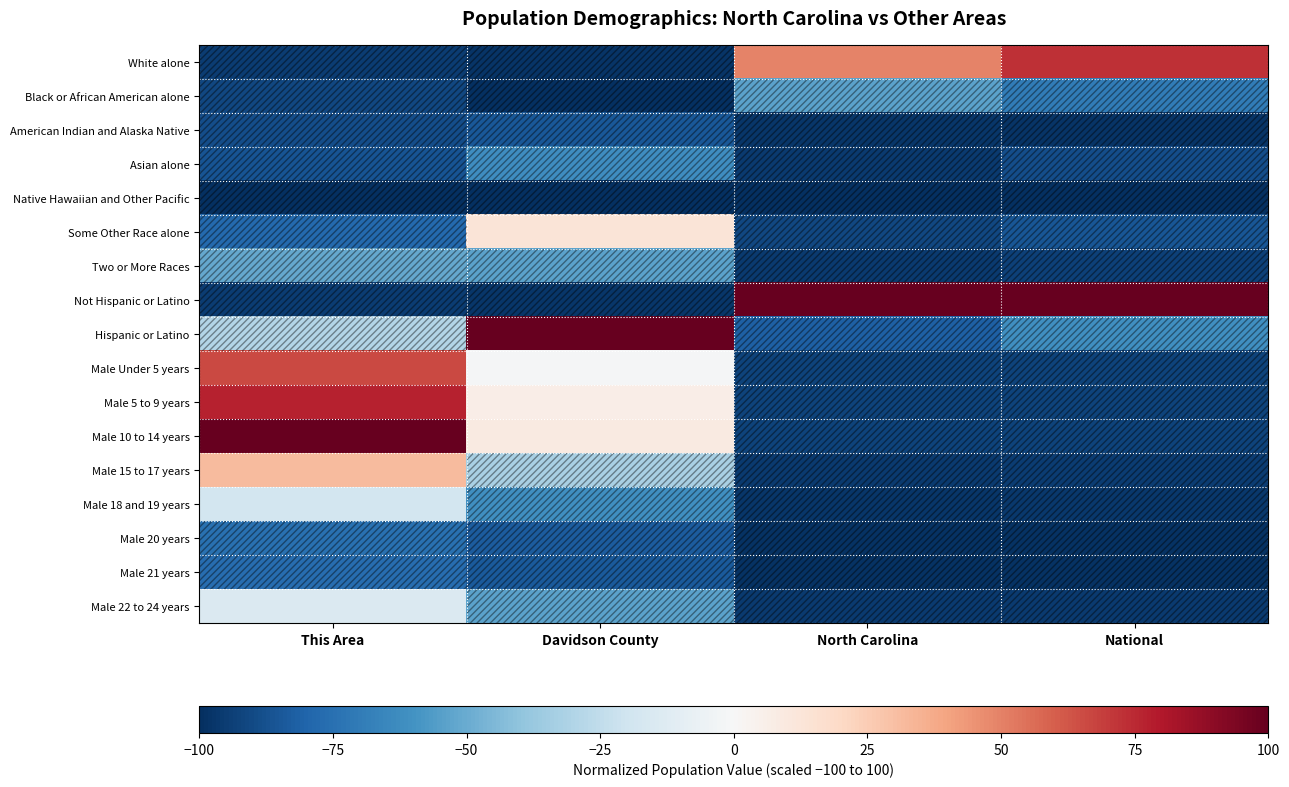

At which category does the chart reach its minimum across all series?

Davidson County